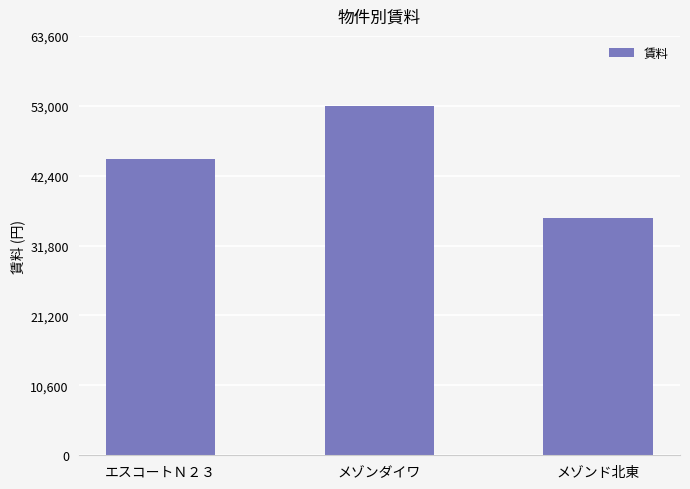

What is the label of the 1st bar from the left?

エスコートＮ２３